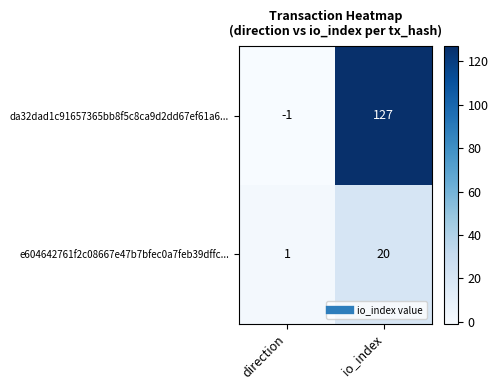

At which category is the sum across all series the highest?

io_index